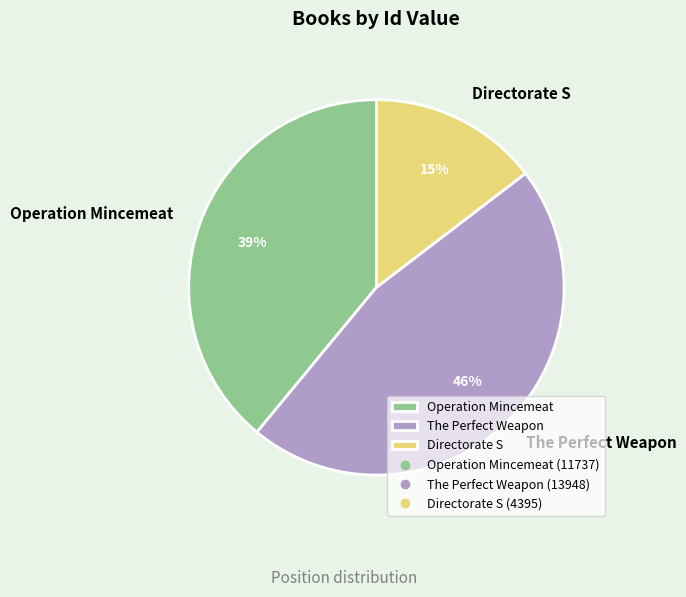

True or false: The Perfect Weapon accounts for 46% of the total.

True